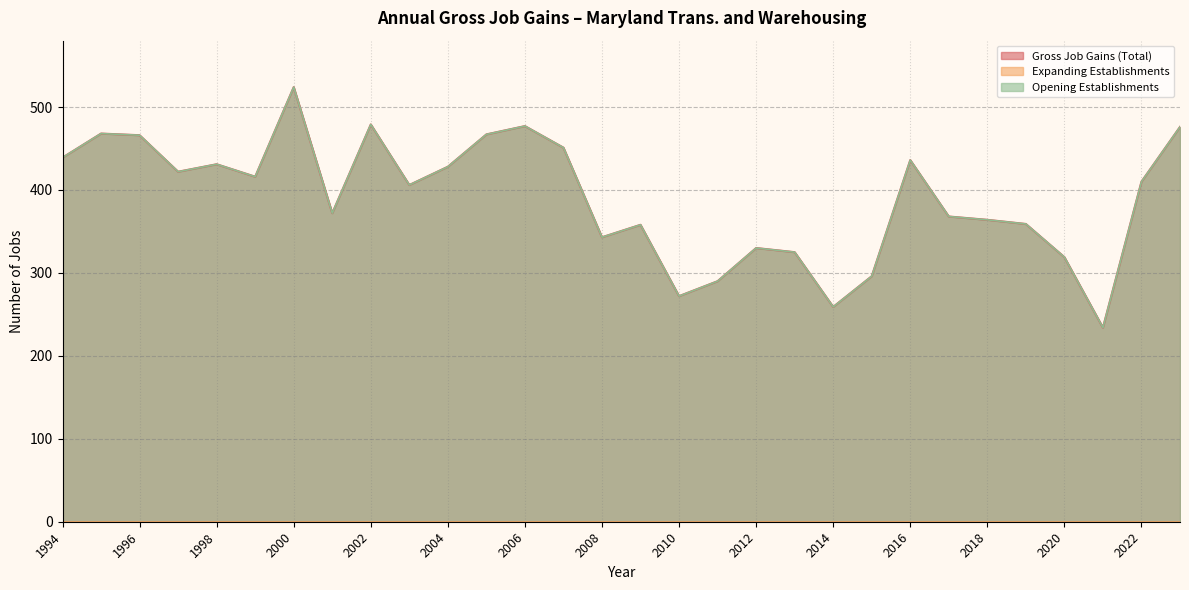

At which category does Opening Establishments reach its first local peak?

1995